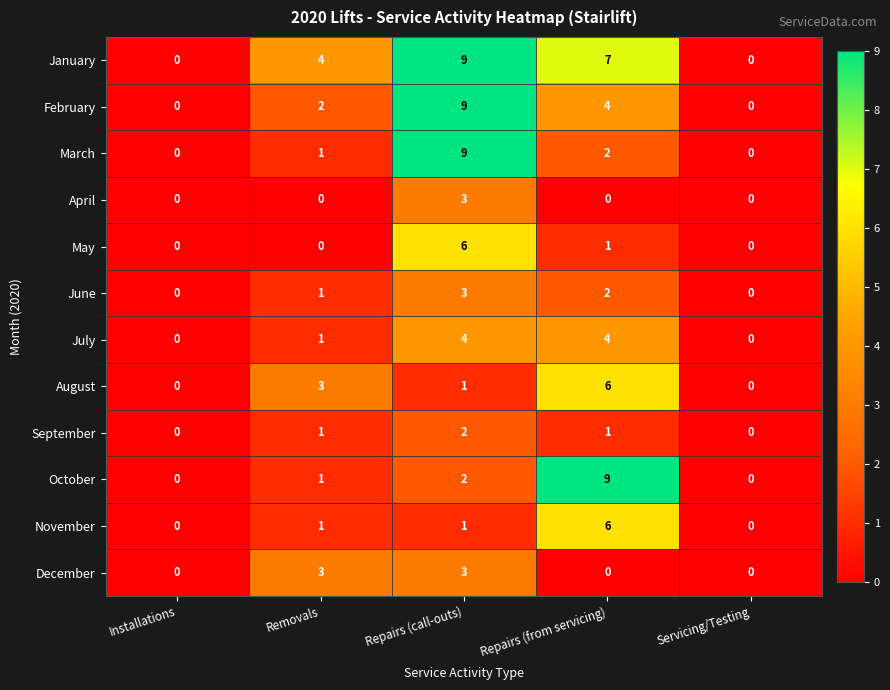

Count the number of categories in the chart.

5